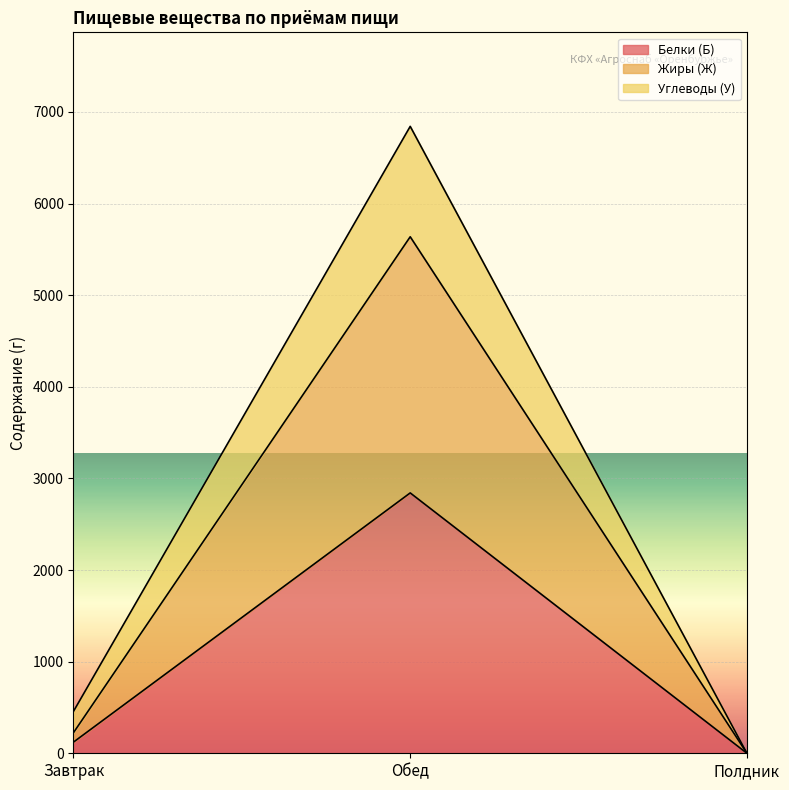

Which category has the lowest value across all series?

Полдник